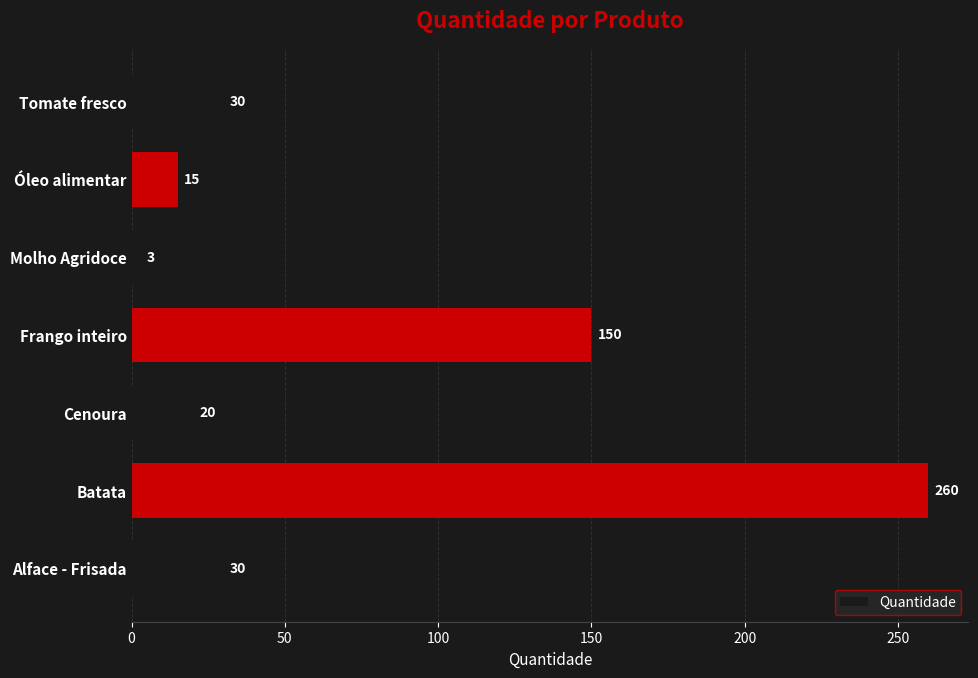

What is the greatest value displayed?

260